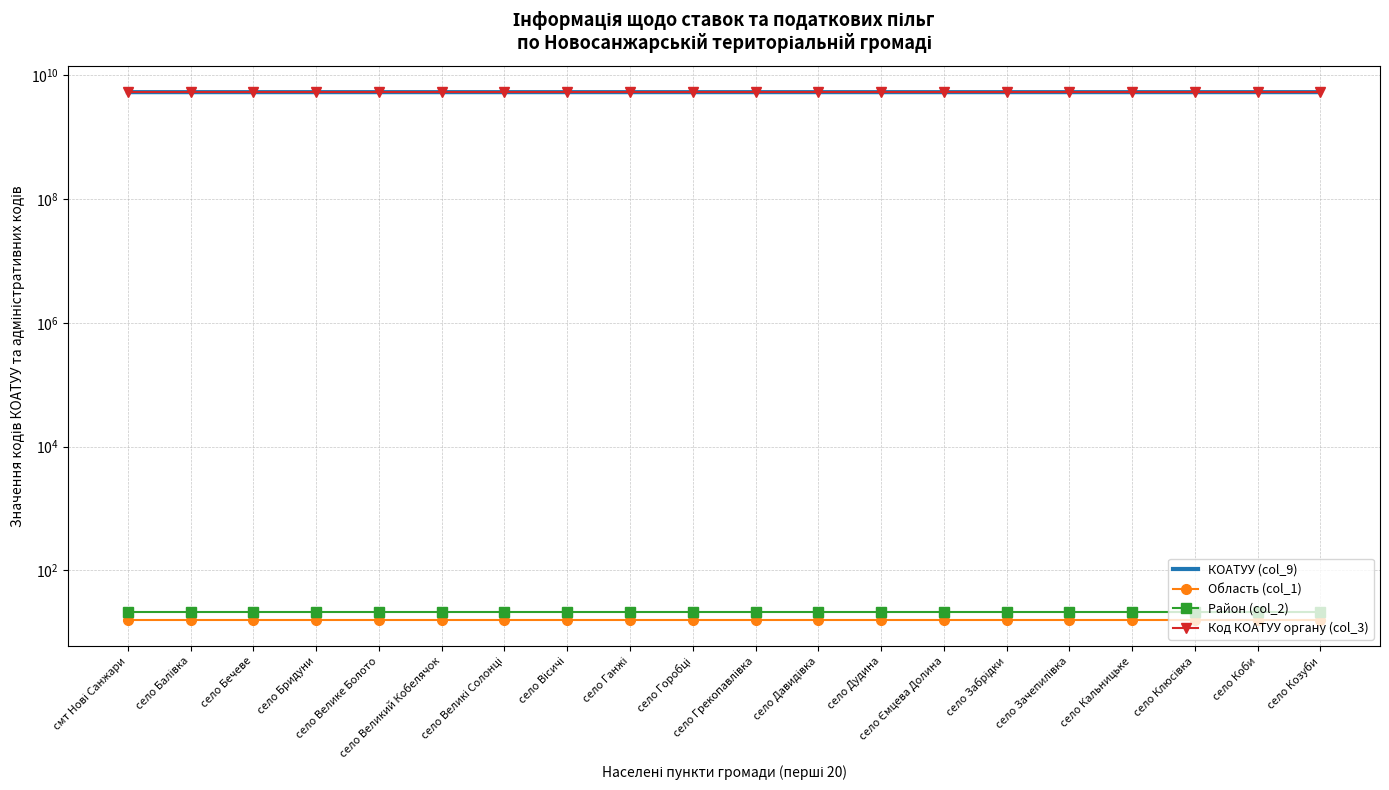

What is the total value across all series at село Балівка?

10646937339